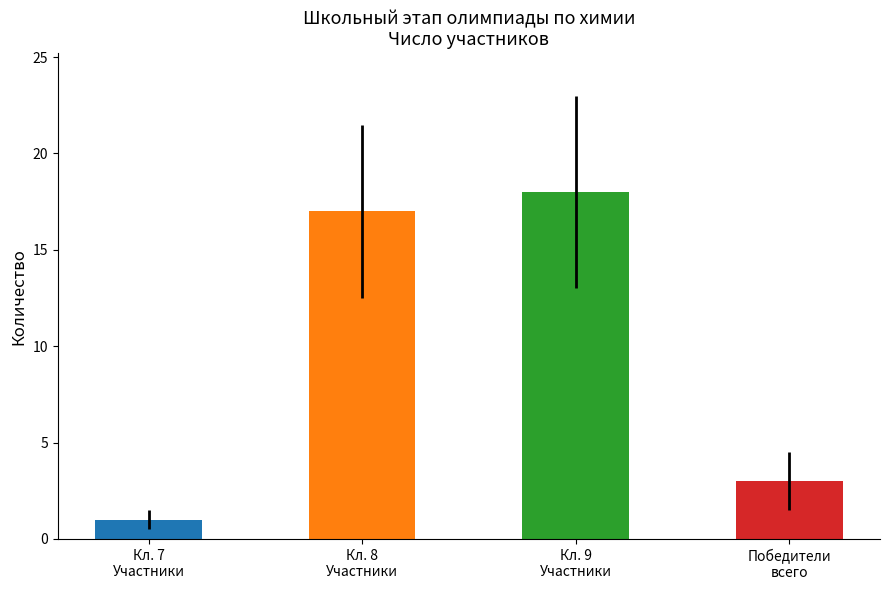

Reading left to right, what are all the values shown in this chart?

1	17	18	3